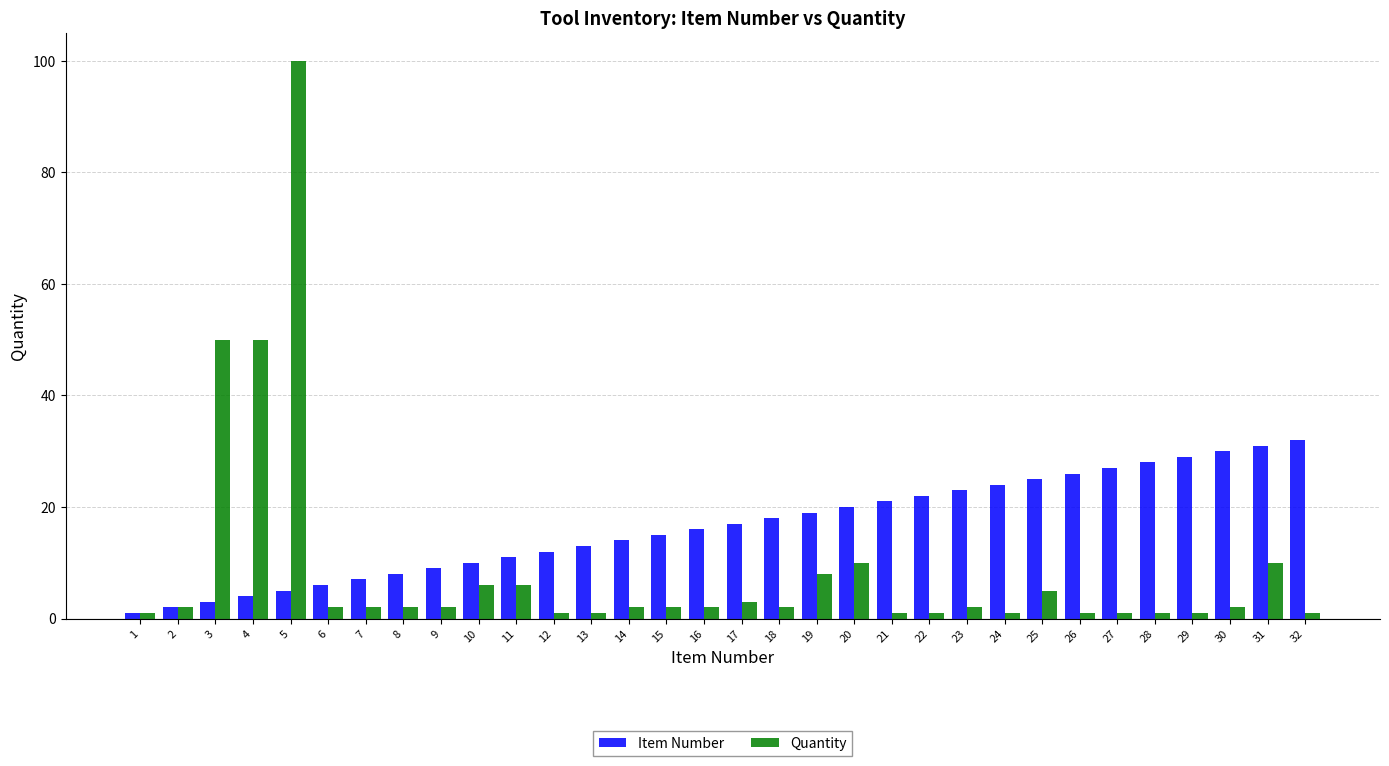

What is the value of the Quantity bar at the 3rd from the left?

50